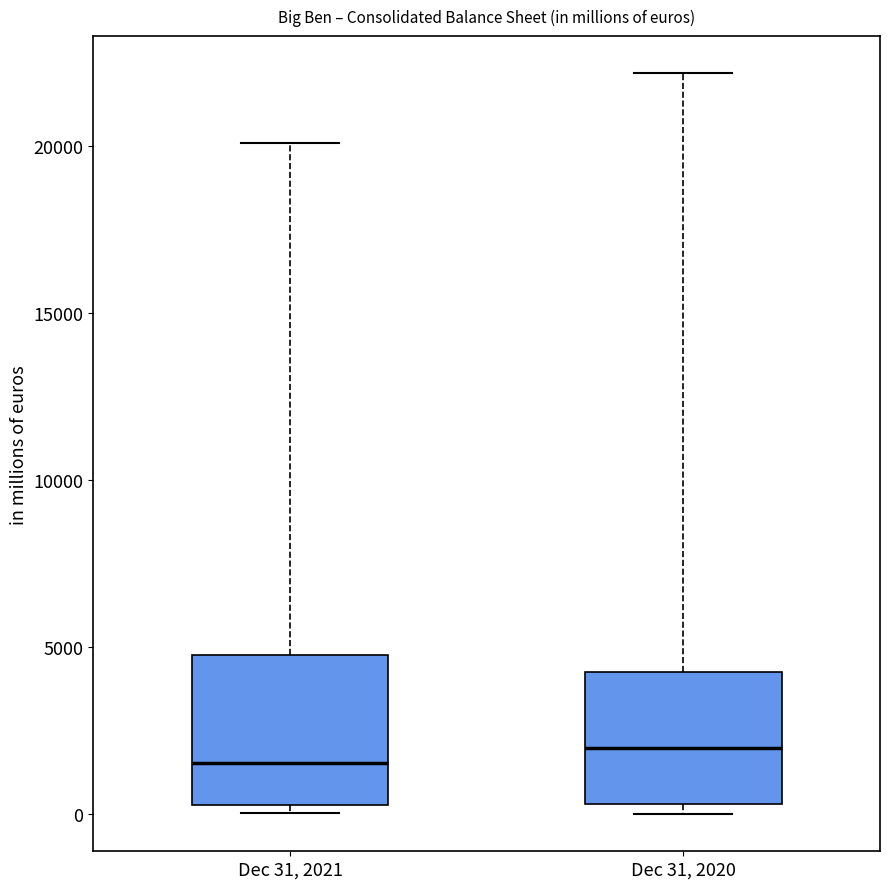

Which box is the tallest, from its lower edge to its upper edge?

Dec 31, 2021